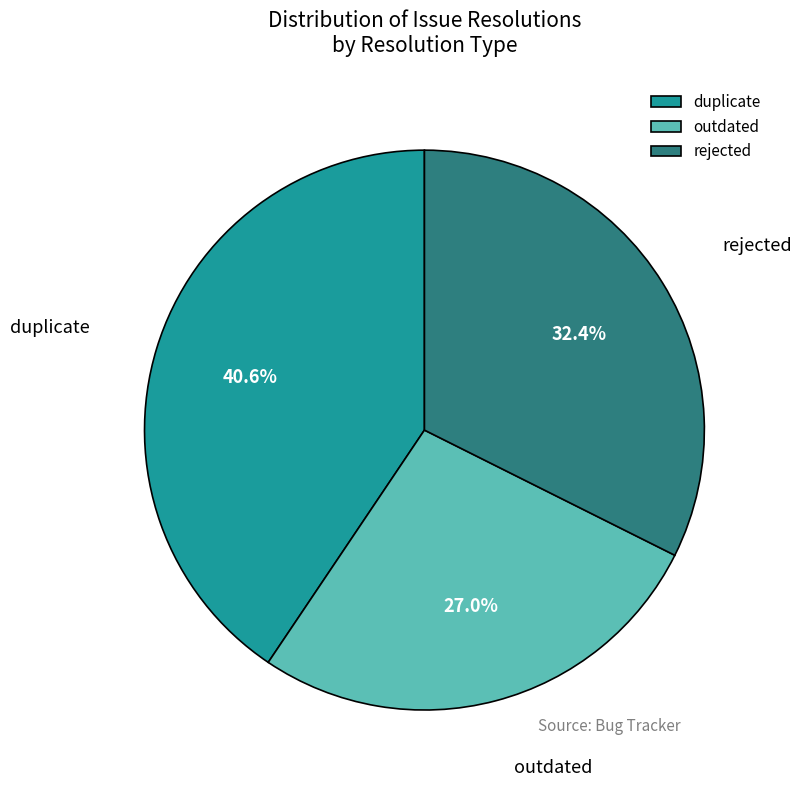

Which has a higher value, outdated or rejected?

rejected